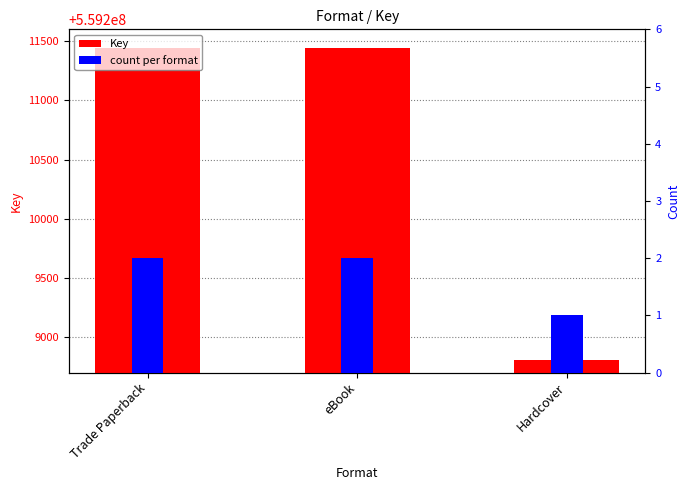

Which series has the largest total across all categories?

Key